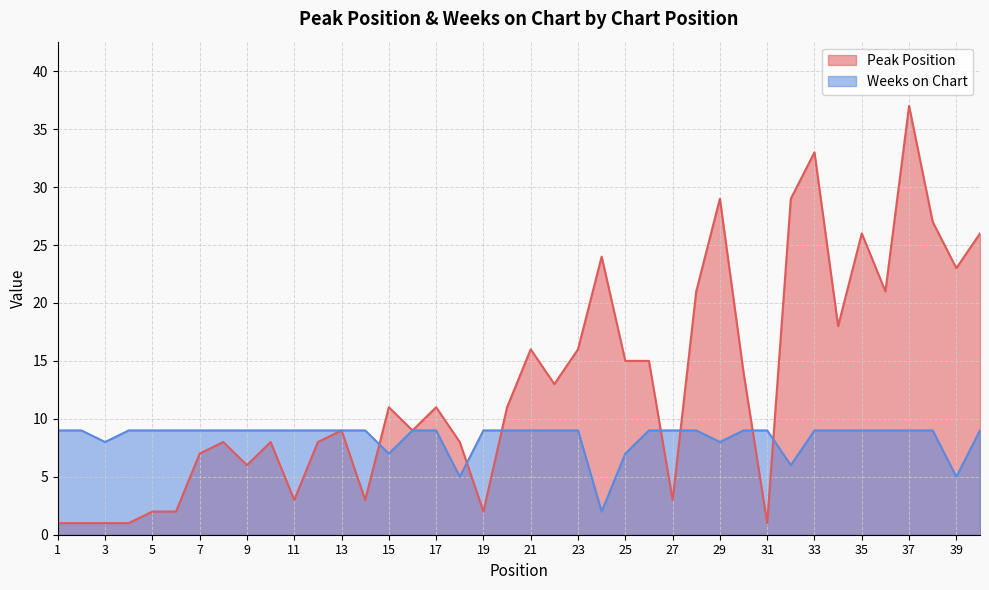

How many series are shown in this chart?

2